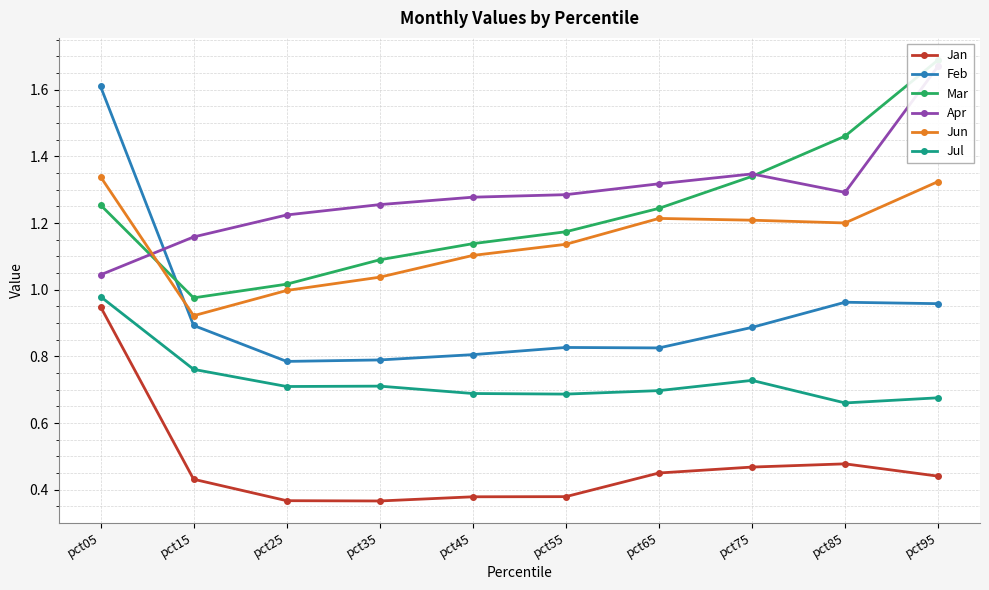

What is the difference between the second highest and second lowest values in the Apr series?

0.2